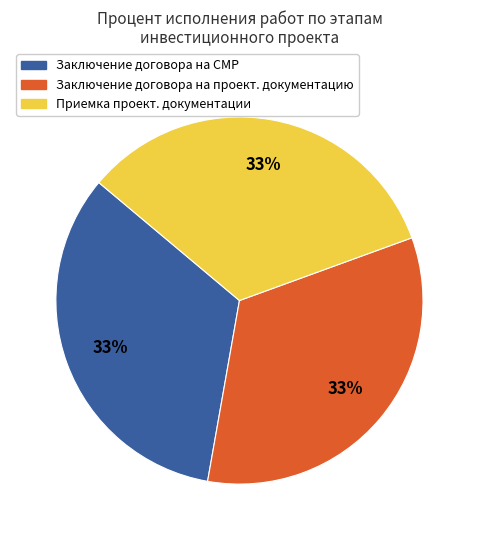

To the nearest percent, what is the average slice percentage?

33%